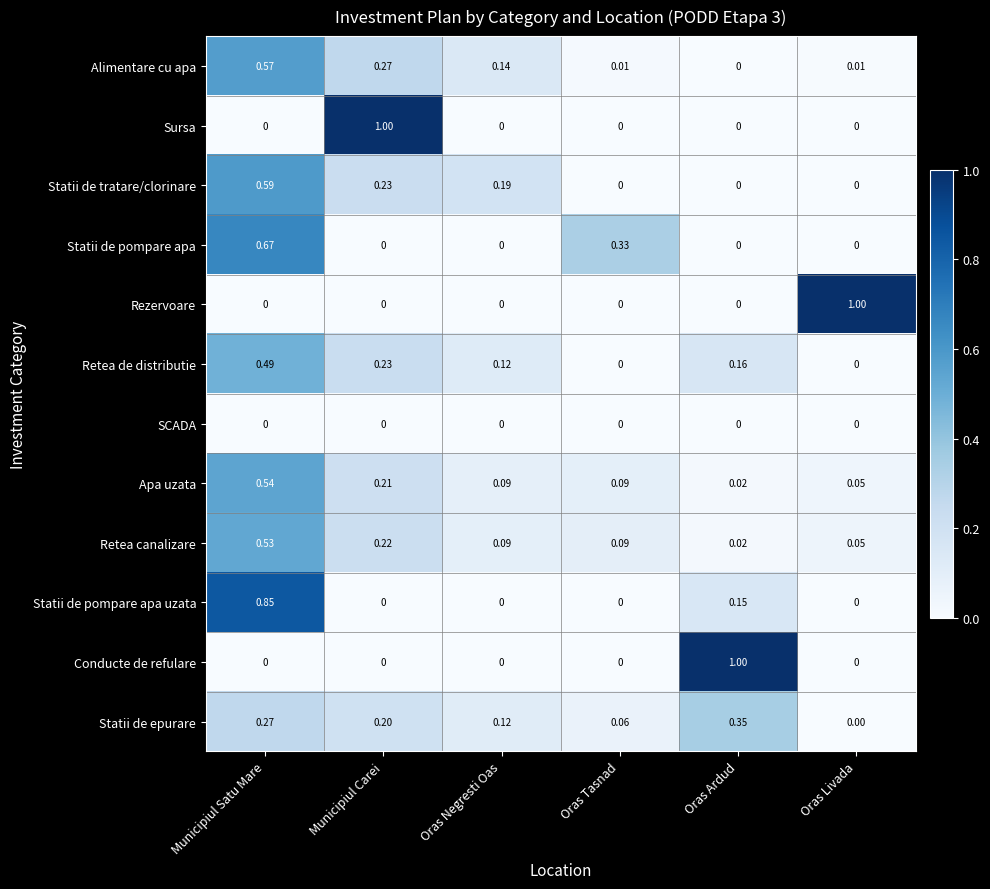

What is the total value across all series at Municipiul Carei?

2.4